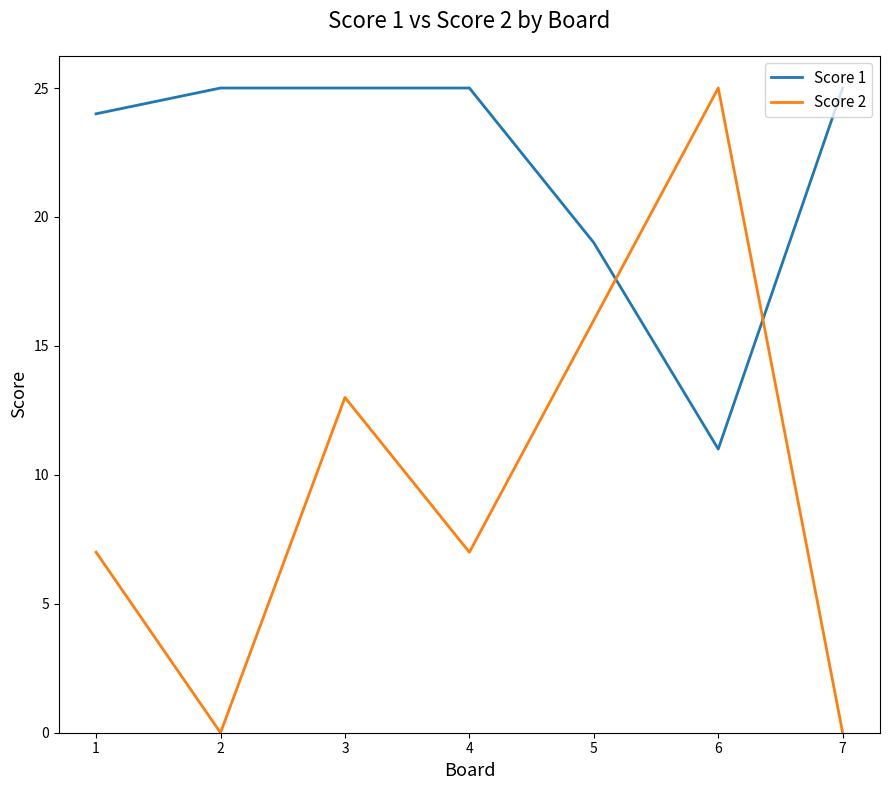

Is the value of Score 1 at 6 greater than the value of Score 2 at 3?

No